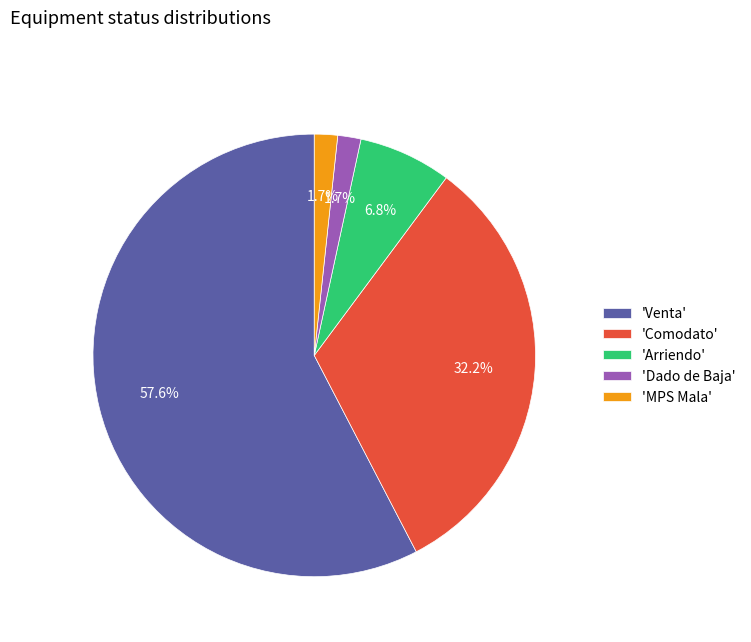

Approximately how many times larger is the value at 'Comodato' compared to 'Venta'?

0.6